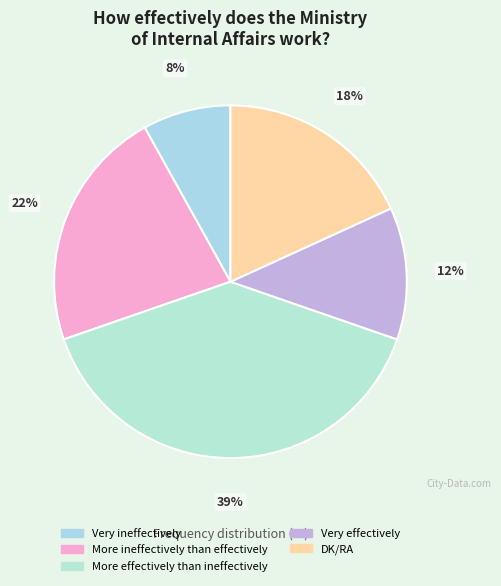

Count the number of slices in the pie.

5